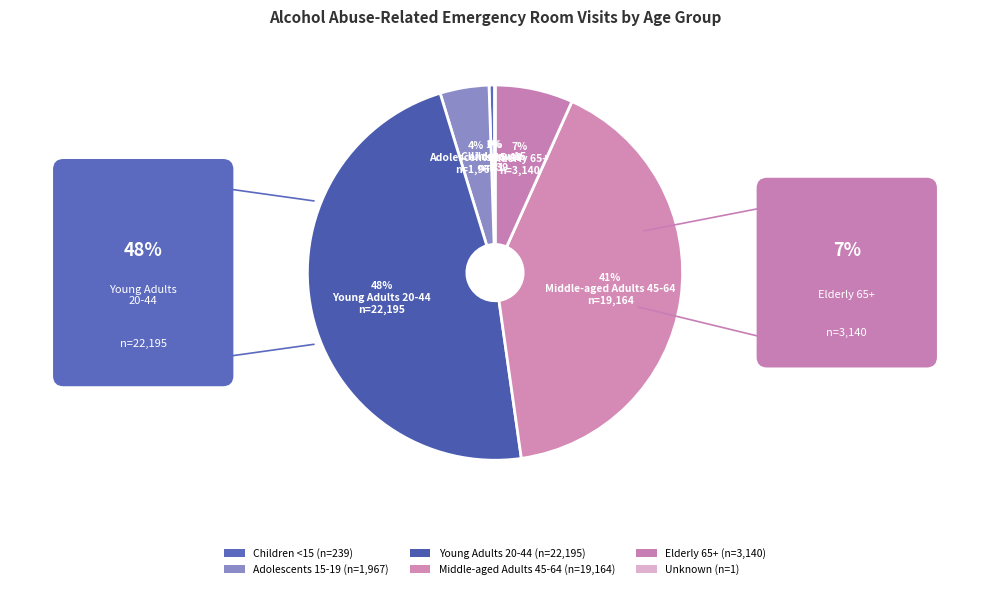

To the nearest percent, what is the difference between the Elderly 65+ and Young Adults 20-44 slice percentages?

41%